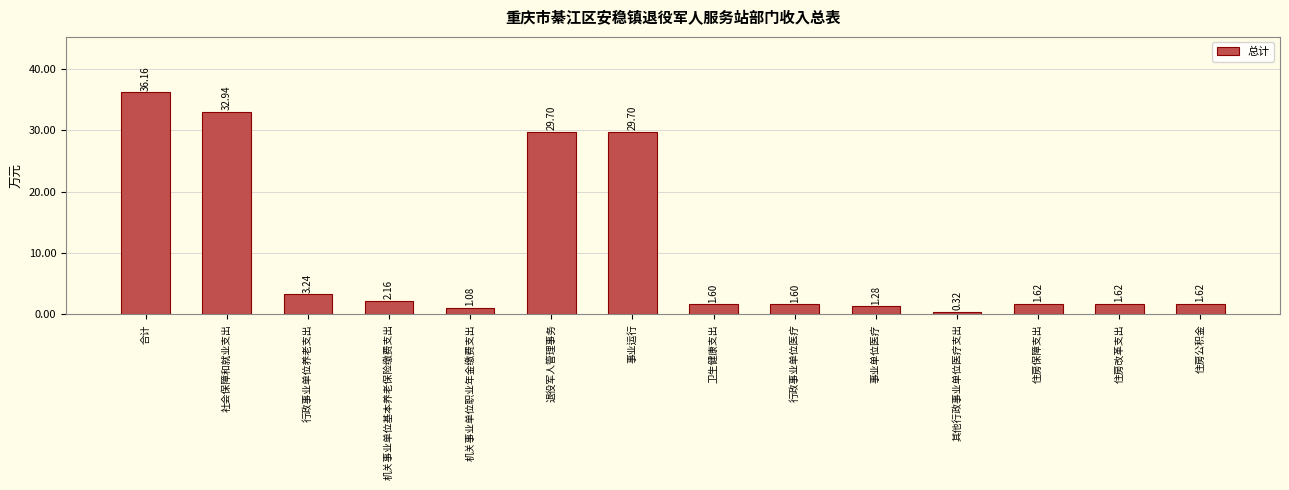

How many series are shown in this chart?

1